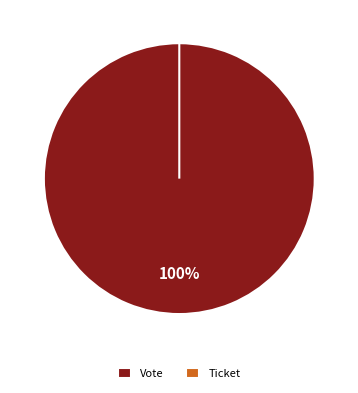

Which category accounts for the majority?

Vote